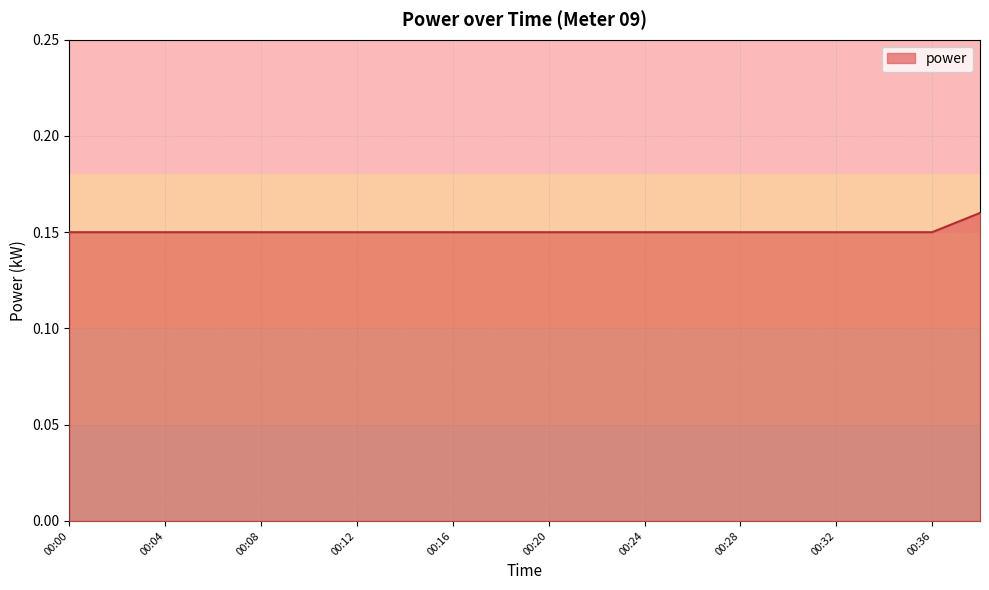

What is the value of the 17th point from the left?

0.1